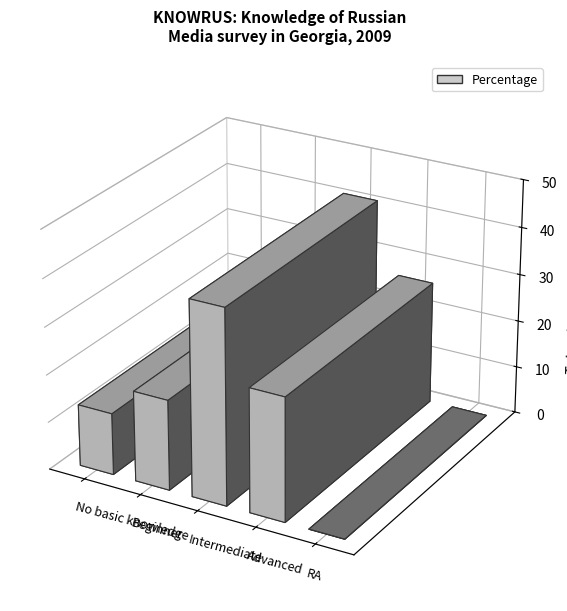

What is the difference between the maximum and second lowest values?

28